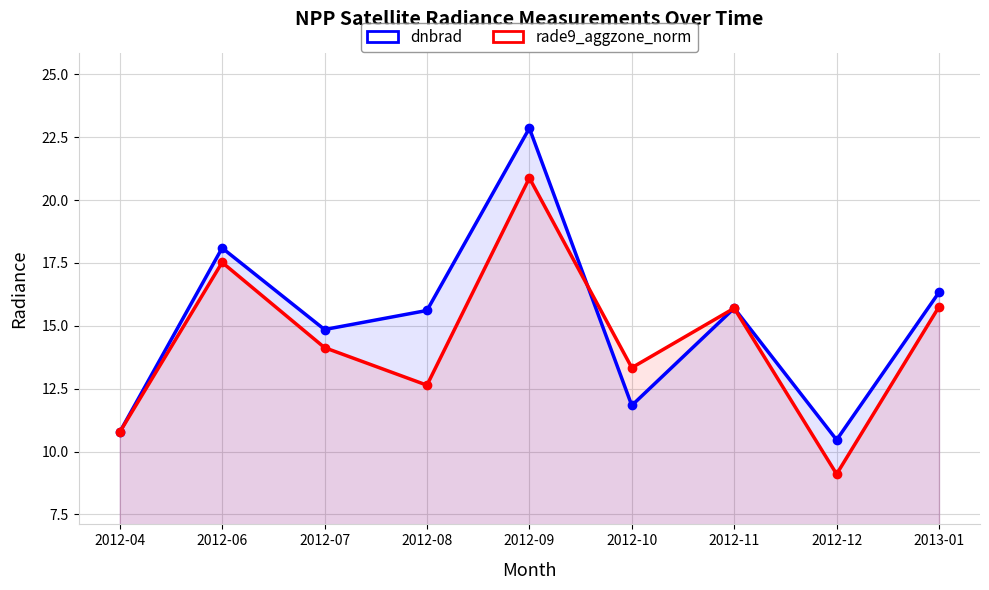

How many times do rade9_aggzone_norm and dnbrad cross each other?

3